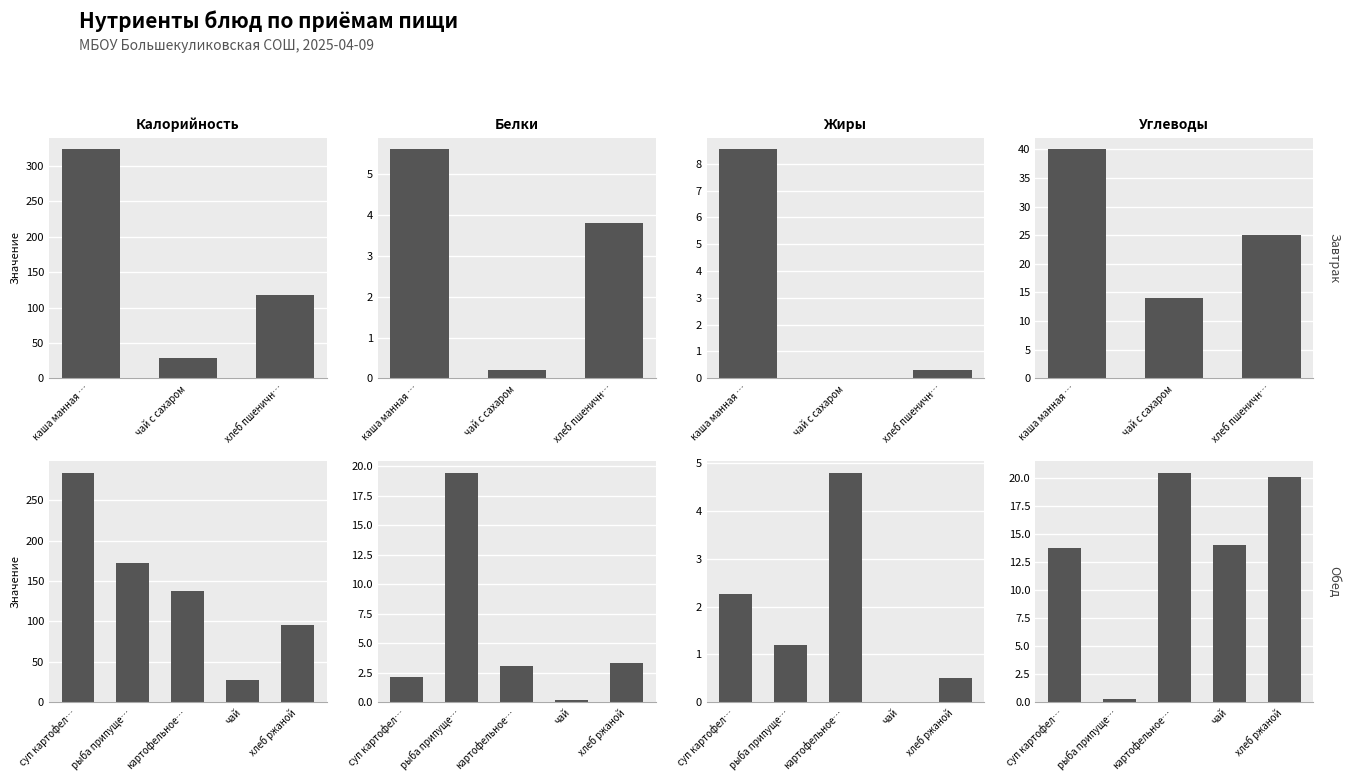

Is it true that Белки equals 1.1 at хлеб ржаной?

False